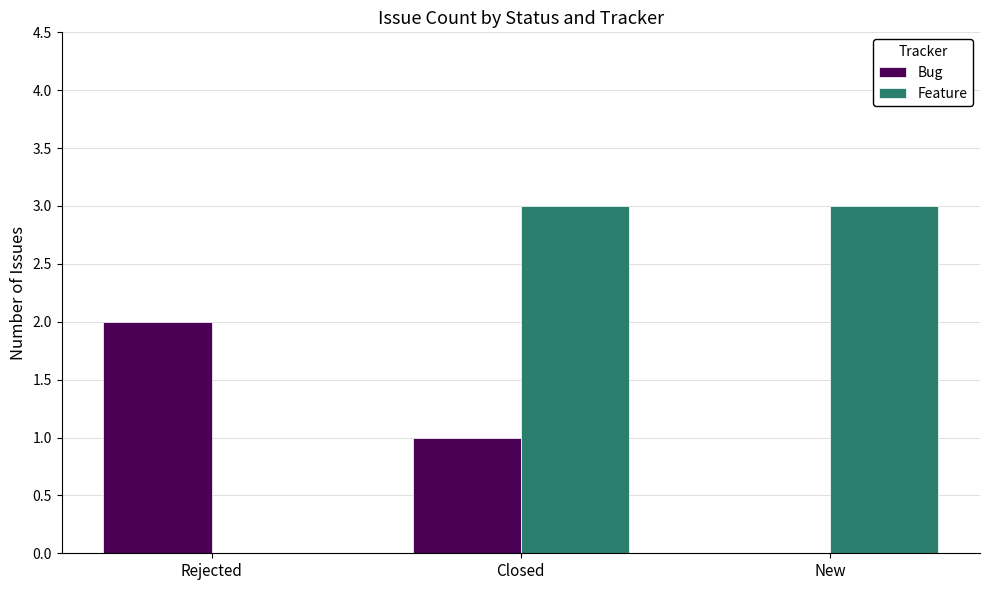

Between Rejected and Closed, which series saw the biggest shift?

Feature